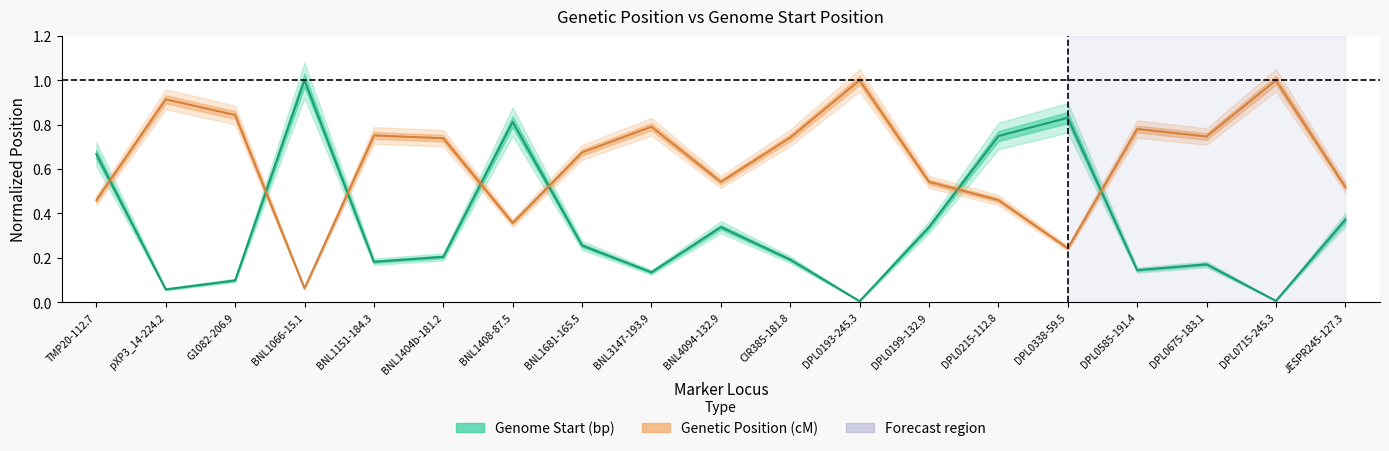

Reading left to right, what are all the values shown in this chart?

Genome Start (bp): TMP20-112.7=0.7	pXP3_14-224.2=0.1	G1082-206.9=0.1	BNL1066-15.1=1.0	BNL1151-184.3=0.2	BNL1404b-181.2=0.2	BNL1408-87.5=0.8	BNL1681-165.5=0.3	BNL3147-193.9=0.1	BNL4094-132.9=0.3	CIR385-181.8=0.2	DPL0193-245.3=0.0	DPL0199-132.9=0.3	DPL0215-112.8=0.7	DPL0338-59.5=0.8	DPL0585-191.4=0.1	DPL0675-183.1=0.2	DPL0715-245.3=0.0	JESPR245-127.3=0.4
Genetic Position (cM): TMP20-112.7=0.5	pXP3_14-224.2=0.9	G1082-206.9=0.8	BNL1066-15.1=0.1	BNL1151-184.3=0.8	BNL1404b-181.2=0.7	BNL1408-87.5=0.4	BNL1681-165.5=0.7	BNL3147-193.9=0.8	BNL4094-132.9=0.5	CIR385-181.8=0.7	DPL0193-245.3=1.0	DPL0199-132.9=0.5	DPL0215-112.8=0.5	DPL0338-59.5=0.2	DPL0585-191.4=0.8	DPL0675-183.1=0.7	DPL0715-245.3=1.0	JESPR245-127.3=0.5